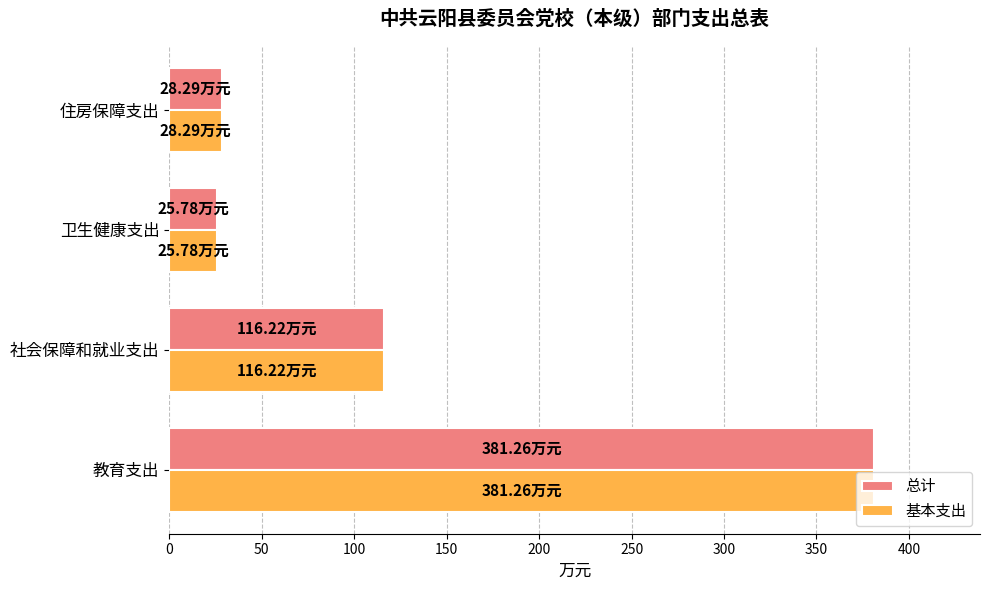

How many values in the 基本支出 series exceed 116?

2